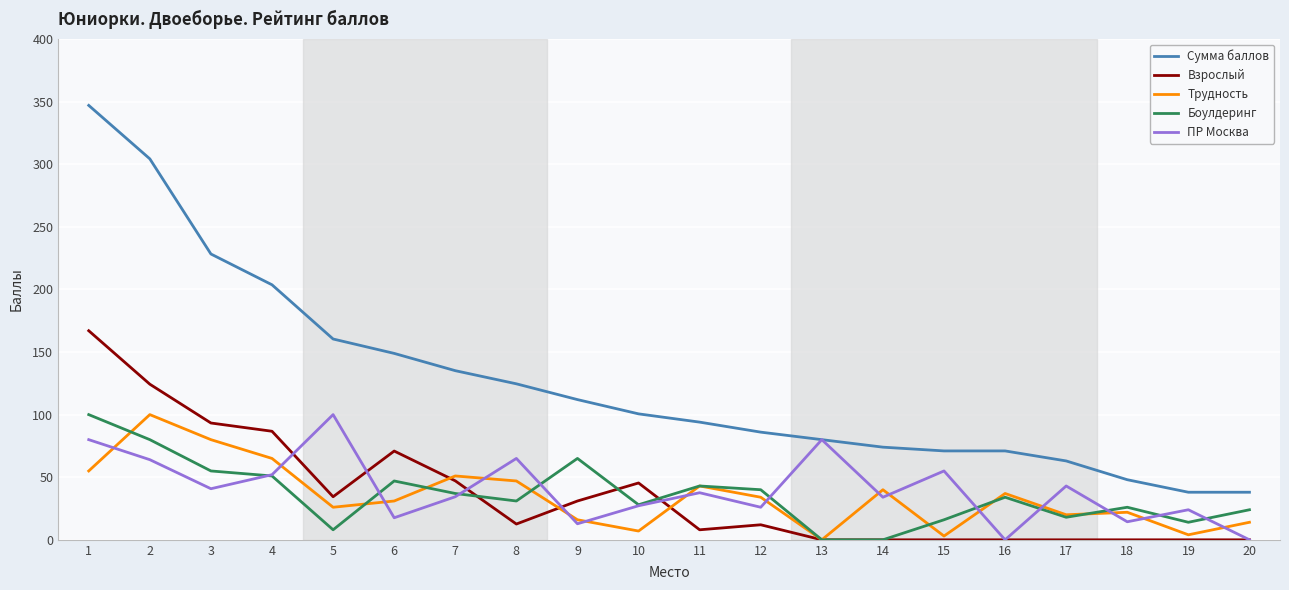

True or false: Трудность and Боулдеринг intersect in this chart.

True